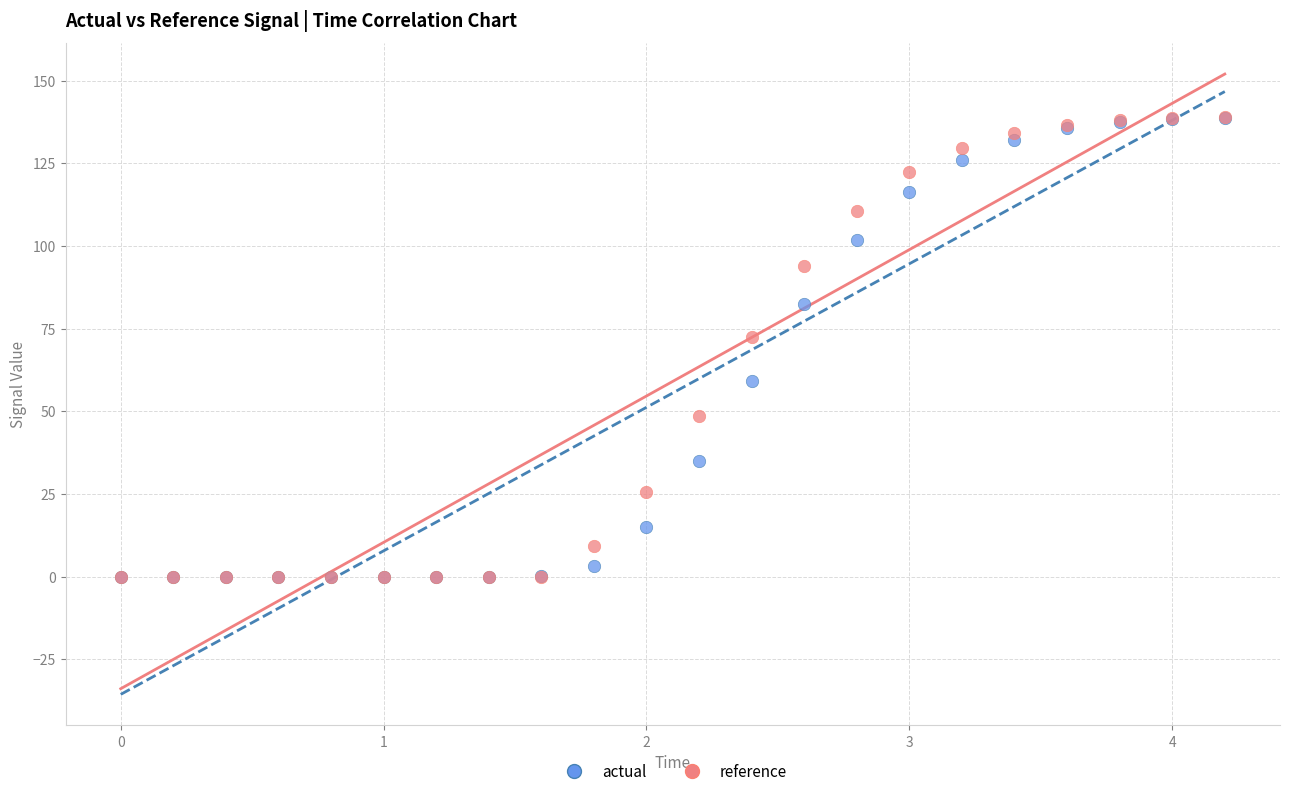

Across all series, what Y value is closest to 69?

72.5